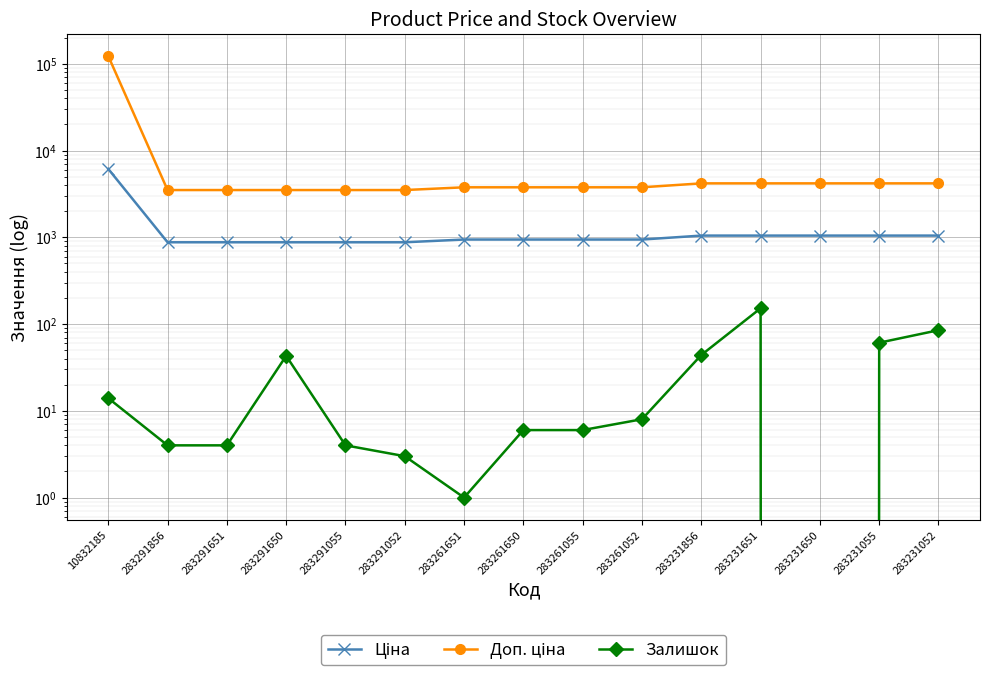

Is this an area chart (filled region under the line)?

No